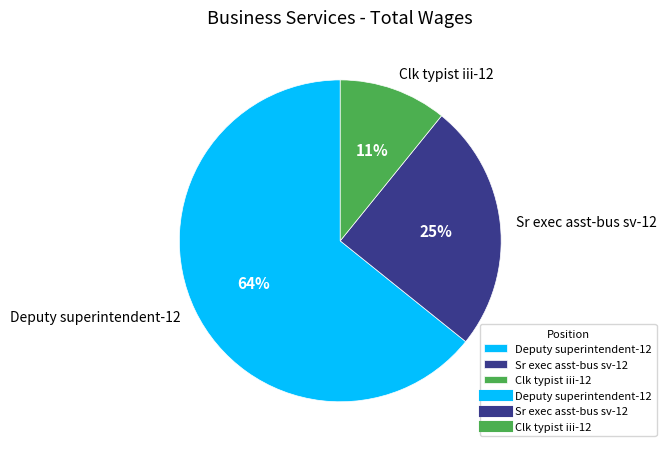

Do Sr exec asst-bus sv-12 and Clk typist iii-12 together represent more than half of the pie?

No